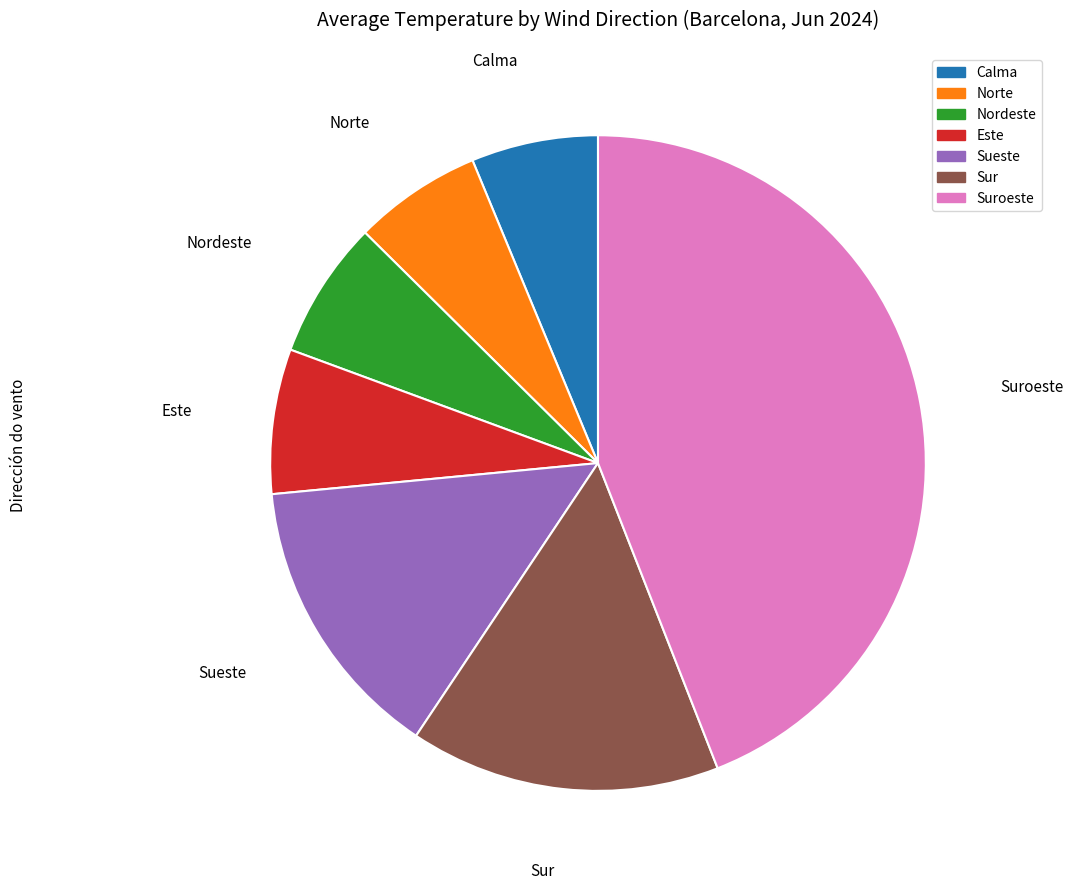

How many slices are in this pie chart?

7